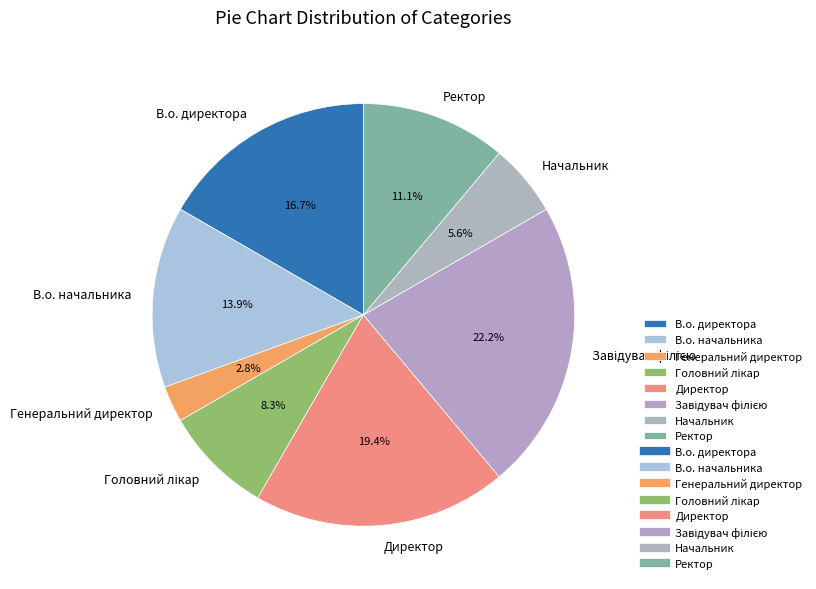

How many slices are in this pie chart?

8